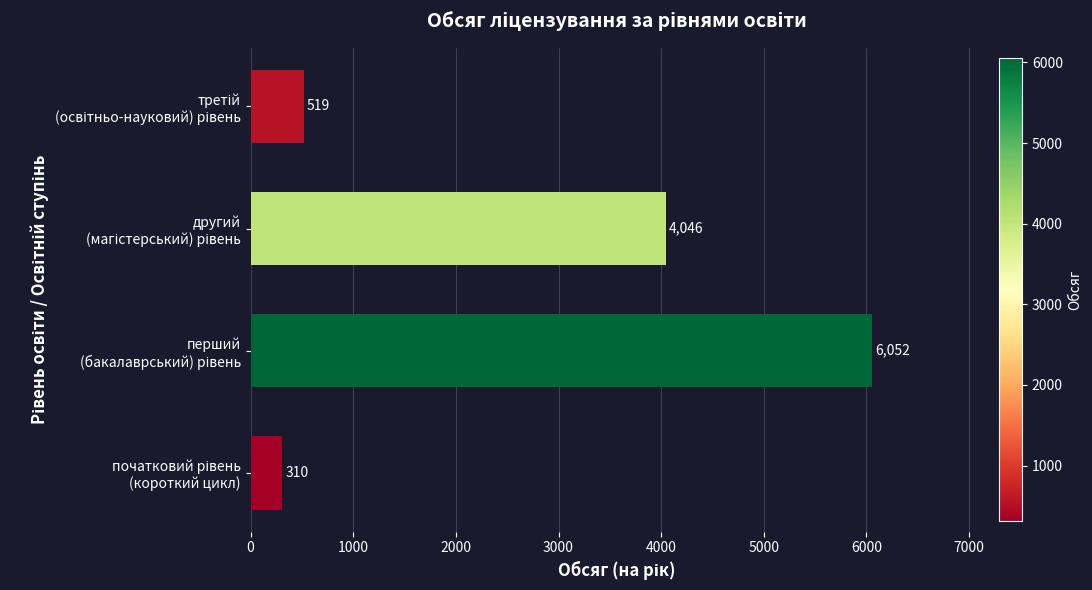

What is the maximum value shown in the chart?

6052